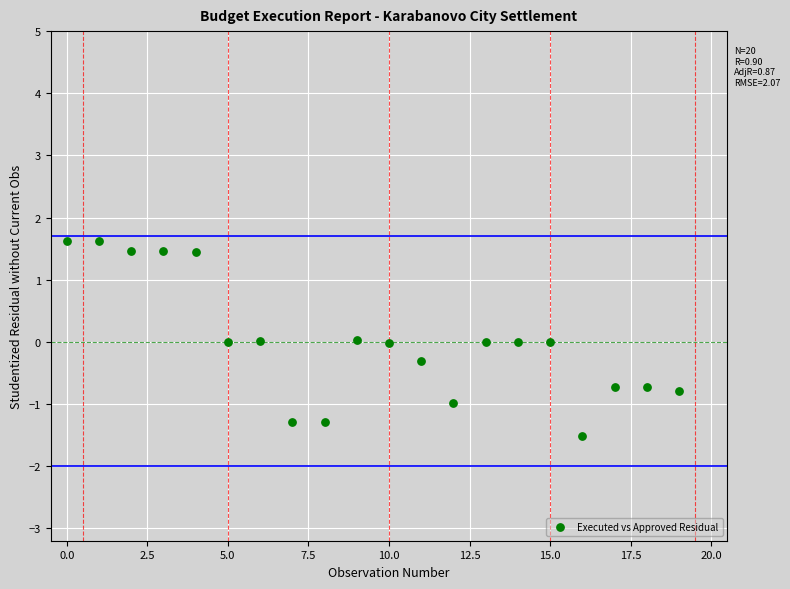

What is the range of Y values (max minus min)?

3.1